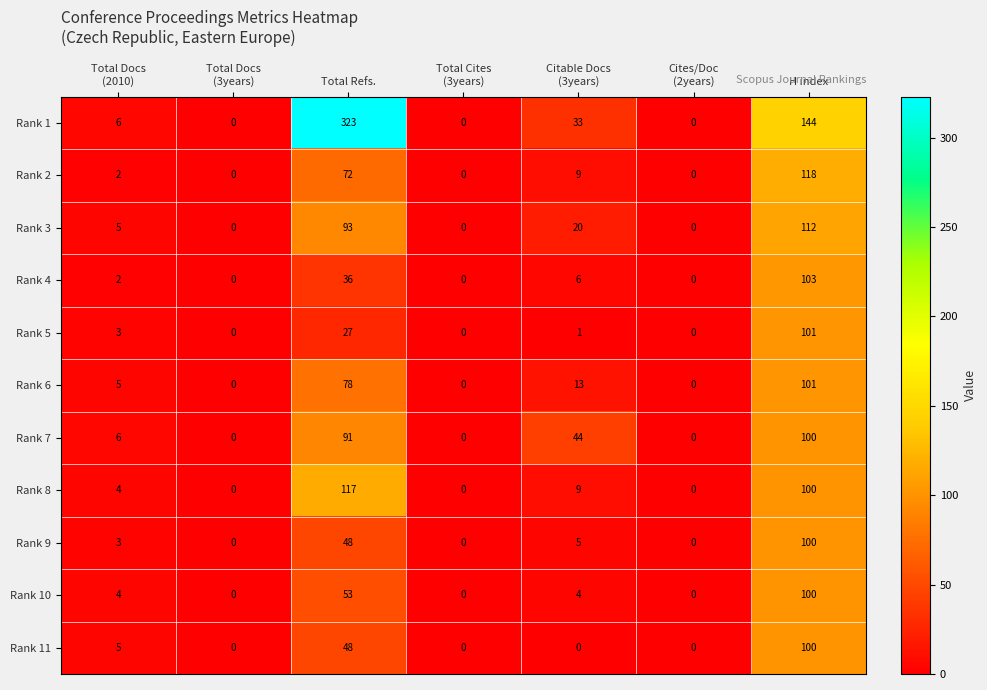

What is the maximum value for Rank 6?

101